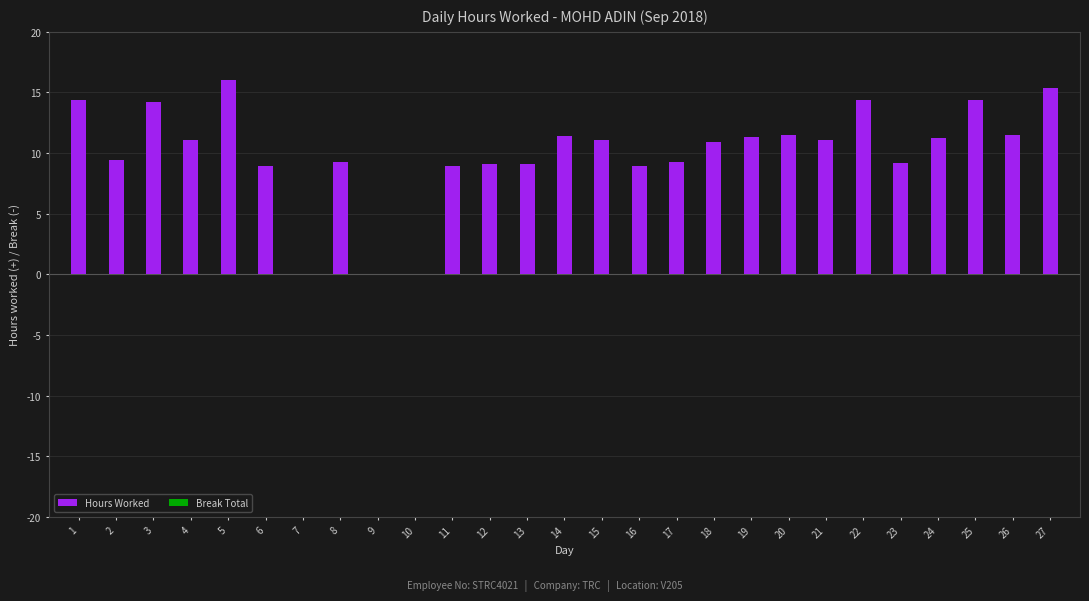

The chart shows a value of 3.4 at 15. True or false?

False